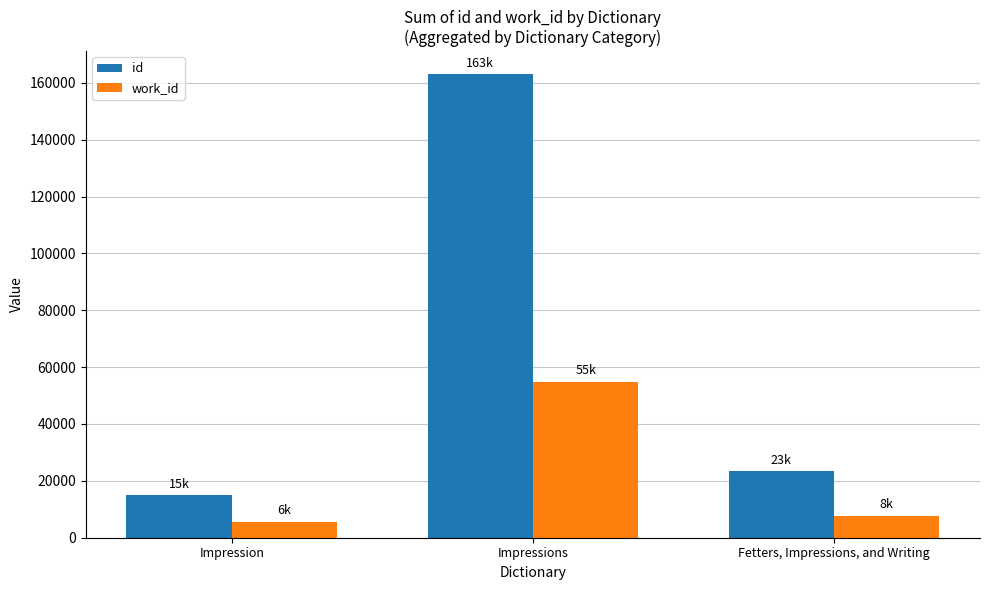

True or false: id has a value of 35297 at Fetters, Impressions, and Writing.

False